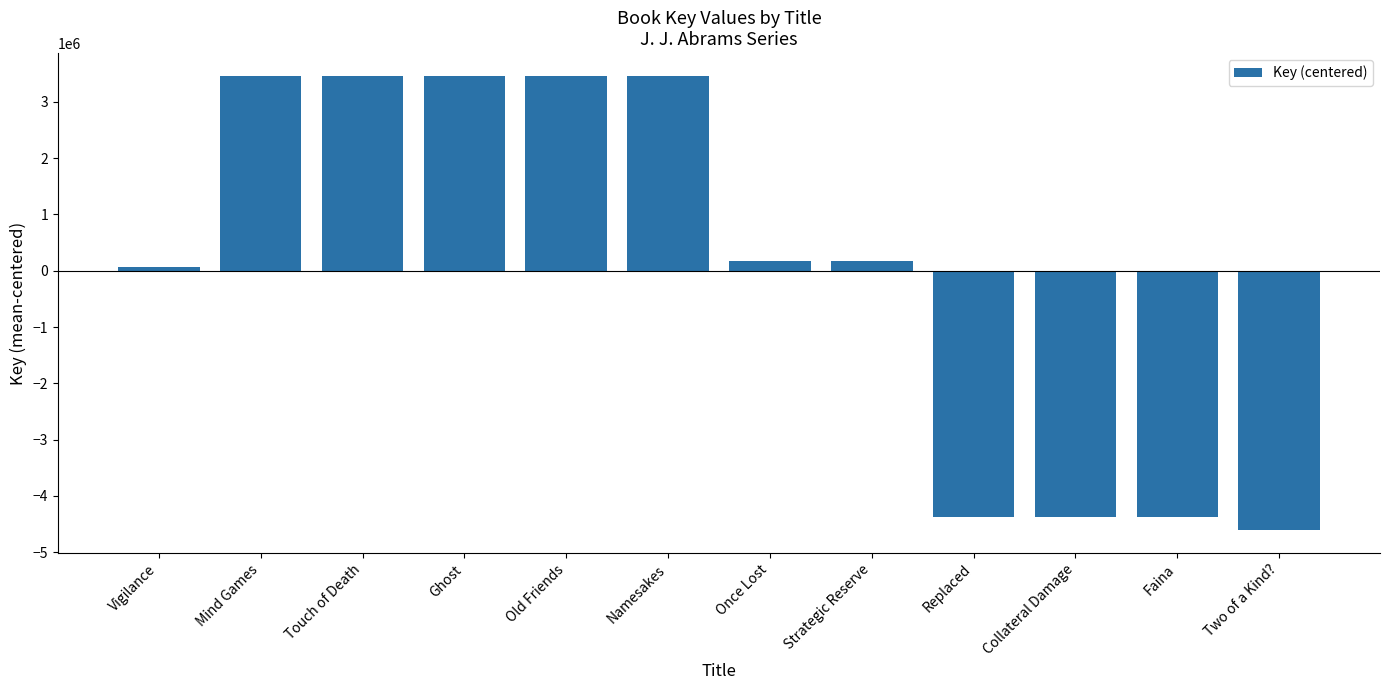

Which label corresponds to the smallest value in the chart?

Two of a Kind?